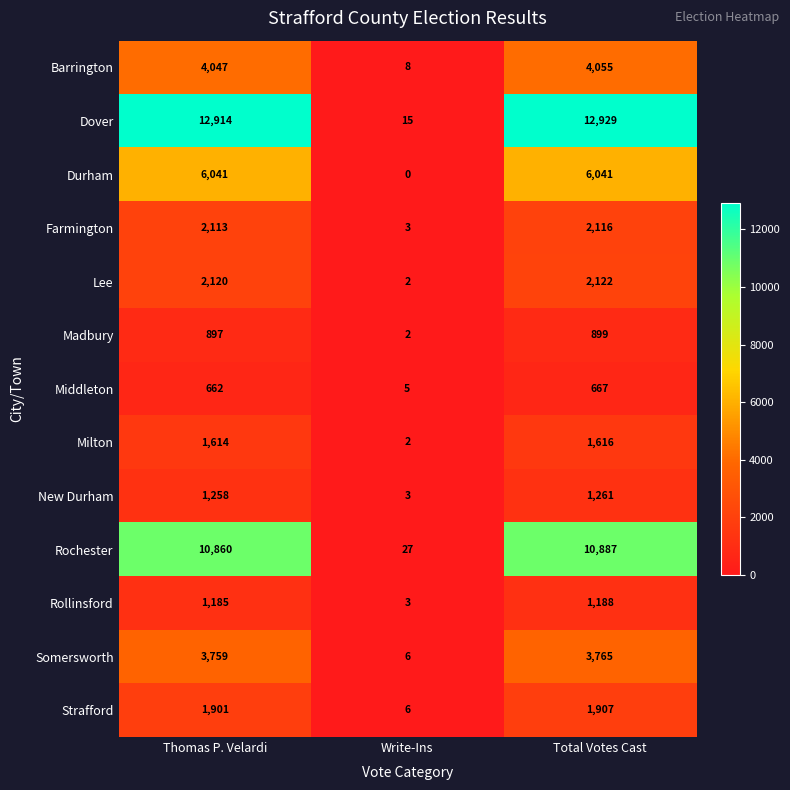

What is the maximum value for Strafford?

1907